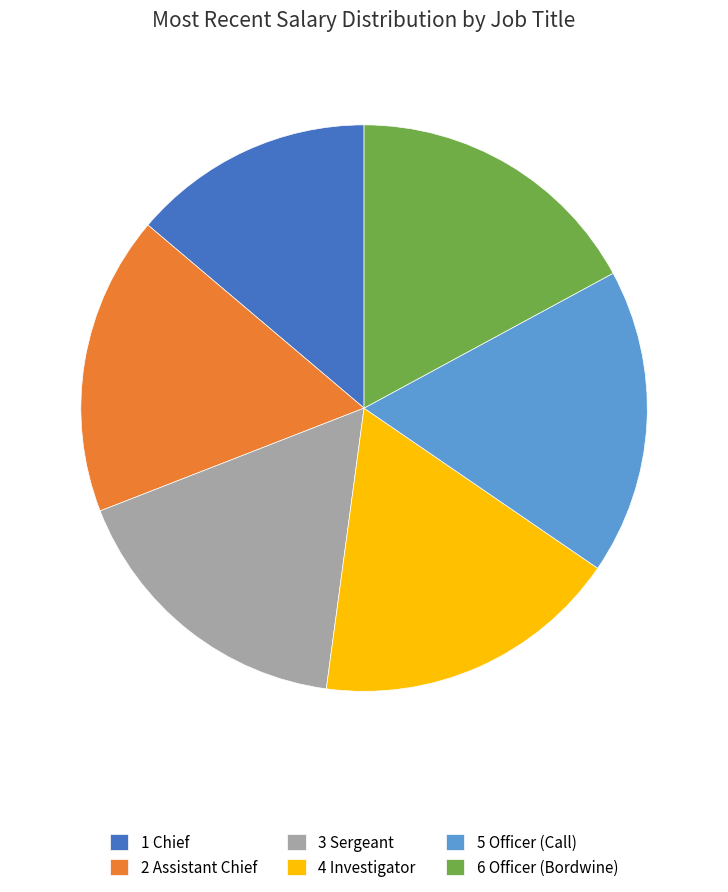

Do 1 Chief and 5 Officer (Call) together represent more than half of the pie?

No